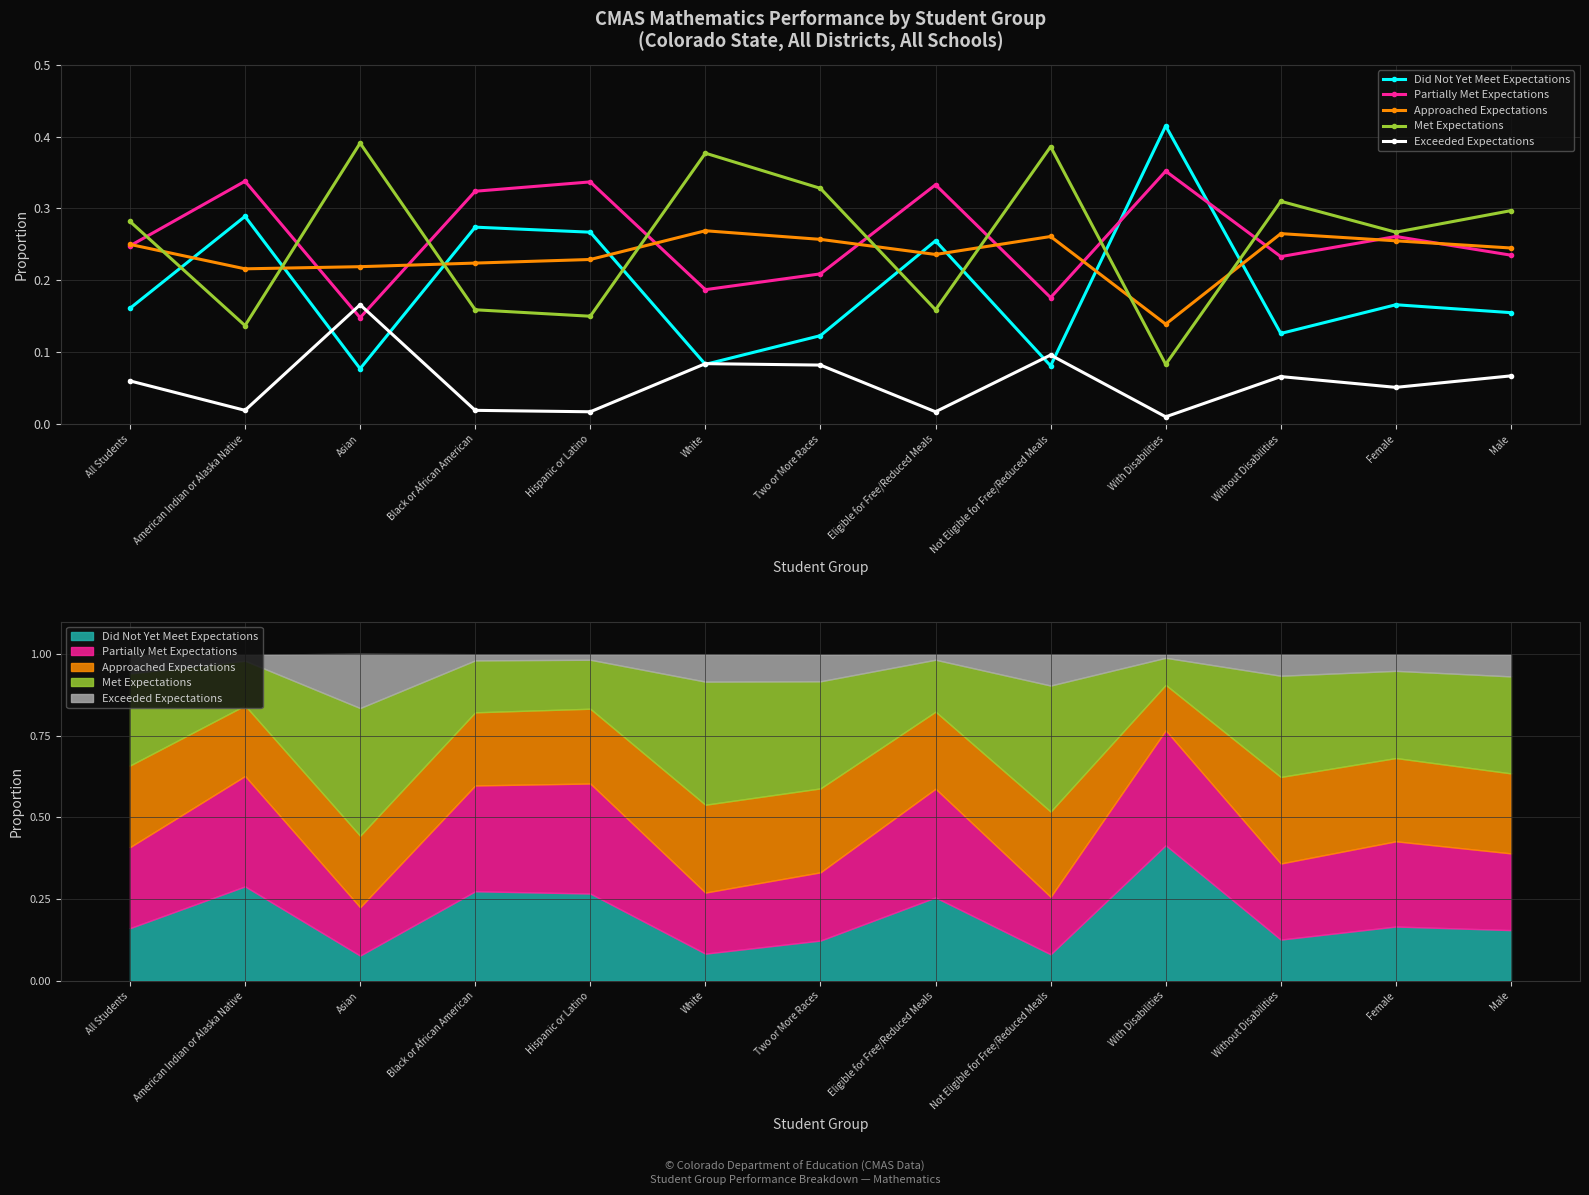

What is the total value across all series at Female?

1.0